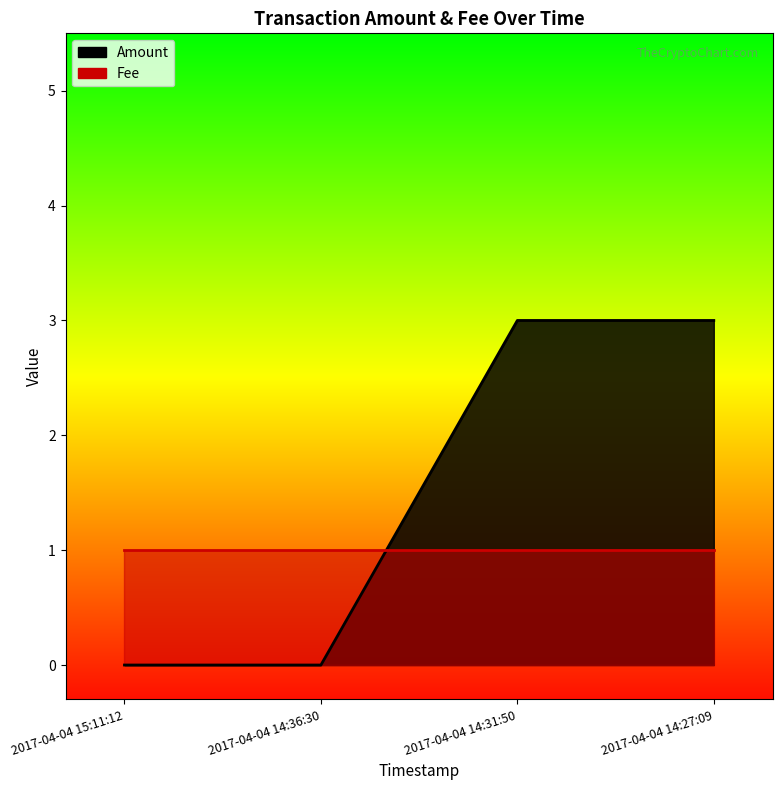

What value does the data have at 2017-04-04 14:27:09?

3